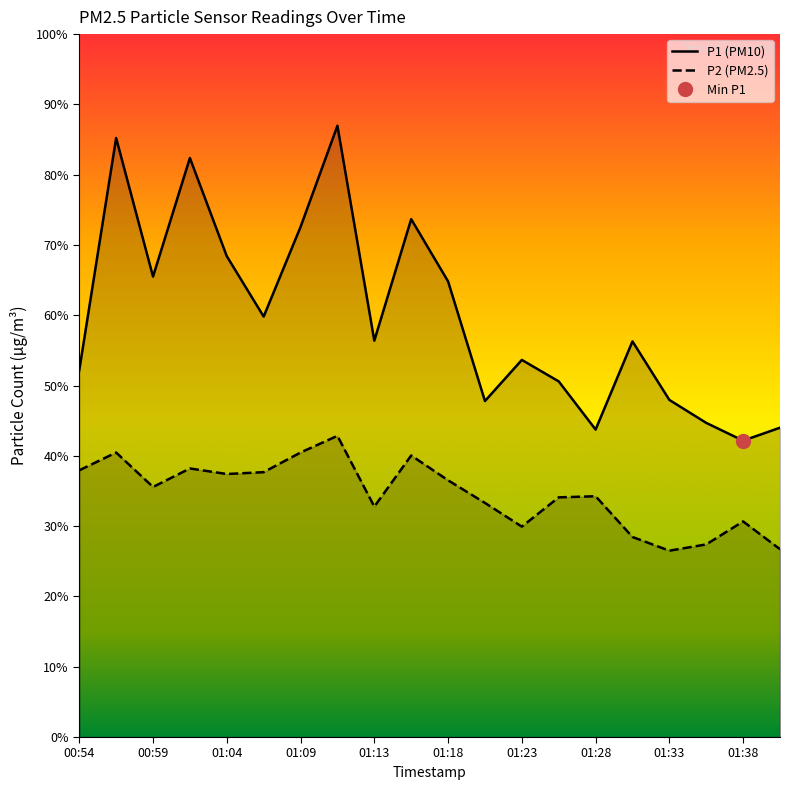

Which series has the widest spread of values?

P1